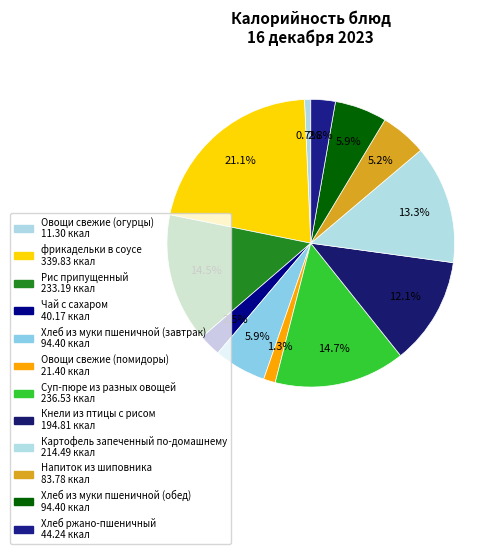

How many slices are in this pie chart?

12